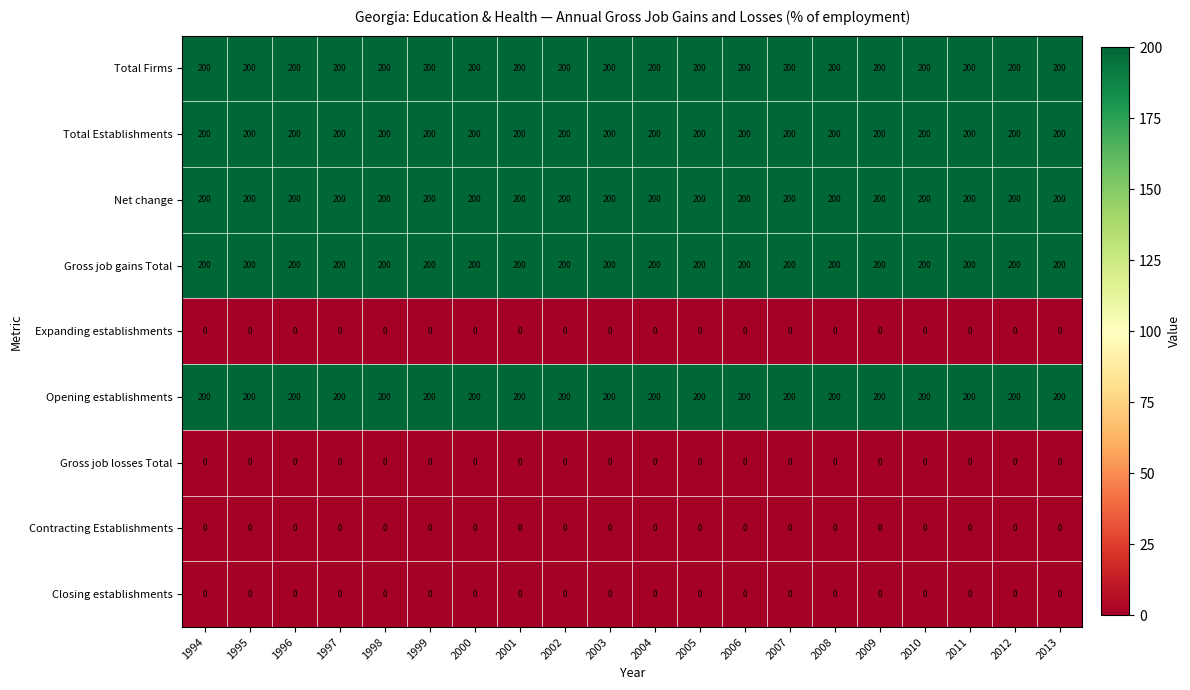

True or false: Contracting Establishments has a value of 0 at 1995.

True